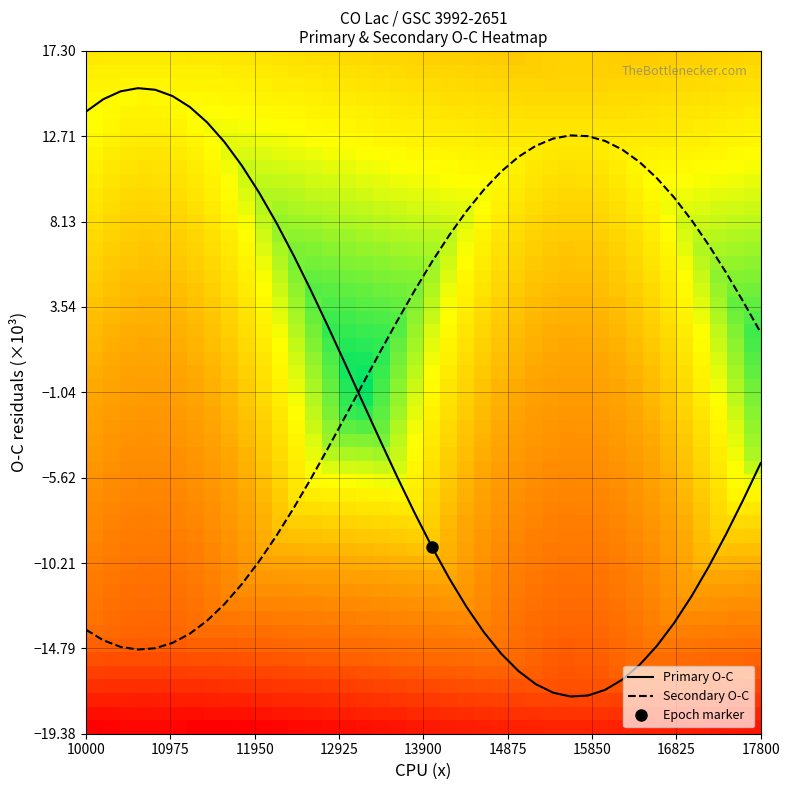

Rank the series by their average value, from lowest to highest.

prim, sec